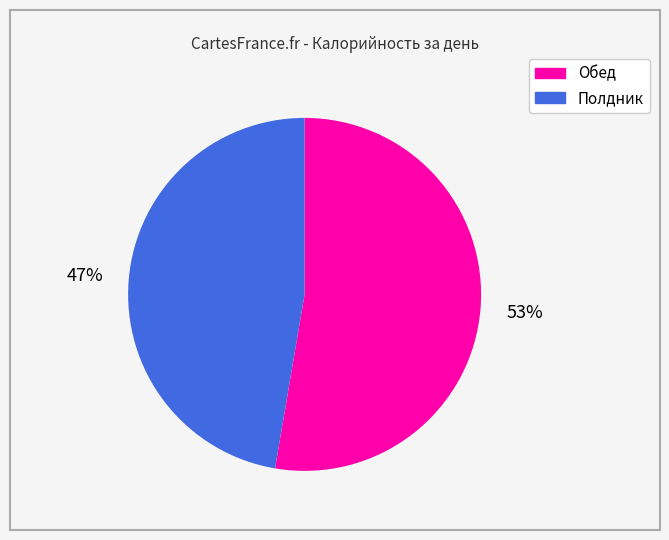

Approximately how many times larger is the value at Полдник compared to Обед?

0.9